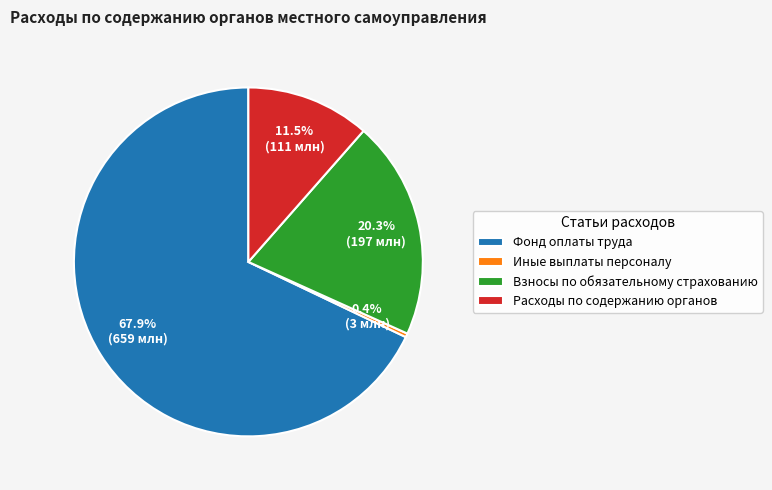

Which slice is the largest?

Фонд оплаты труда